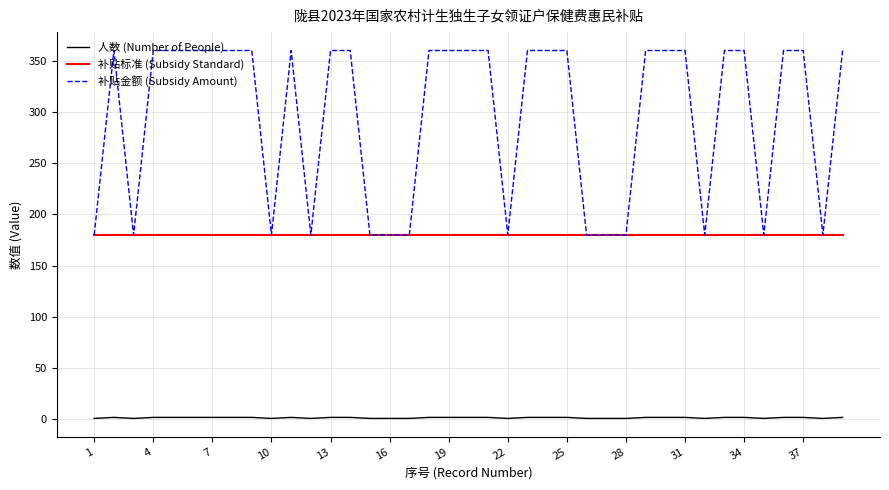

What is the maximum value for 补贴标准 (Subsidy Standard)?

180